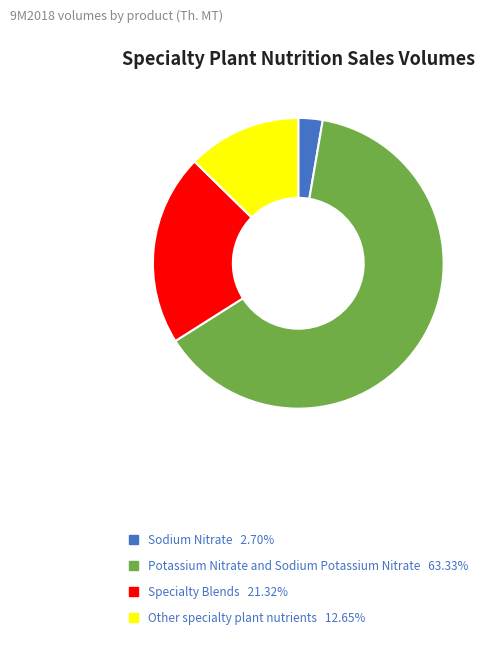

Count the number of slices in the pie.

4